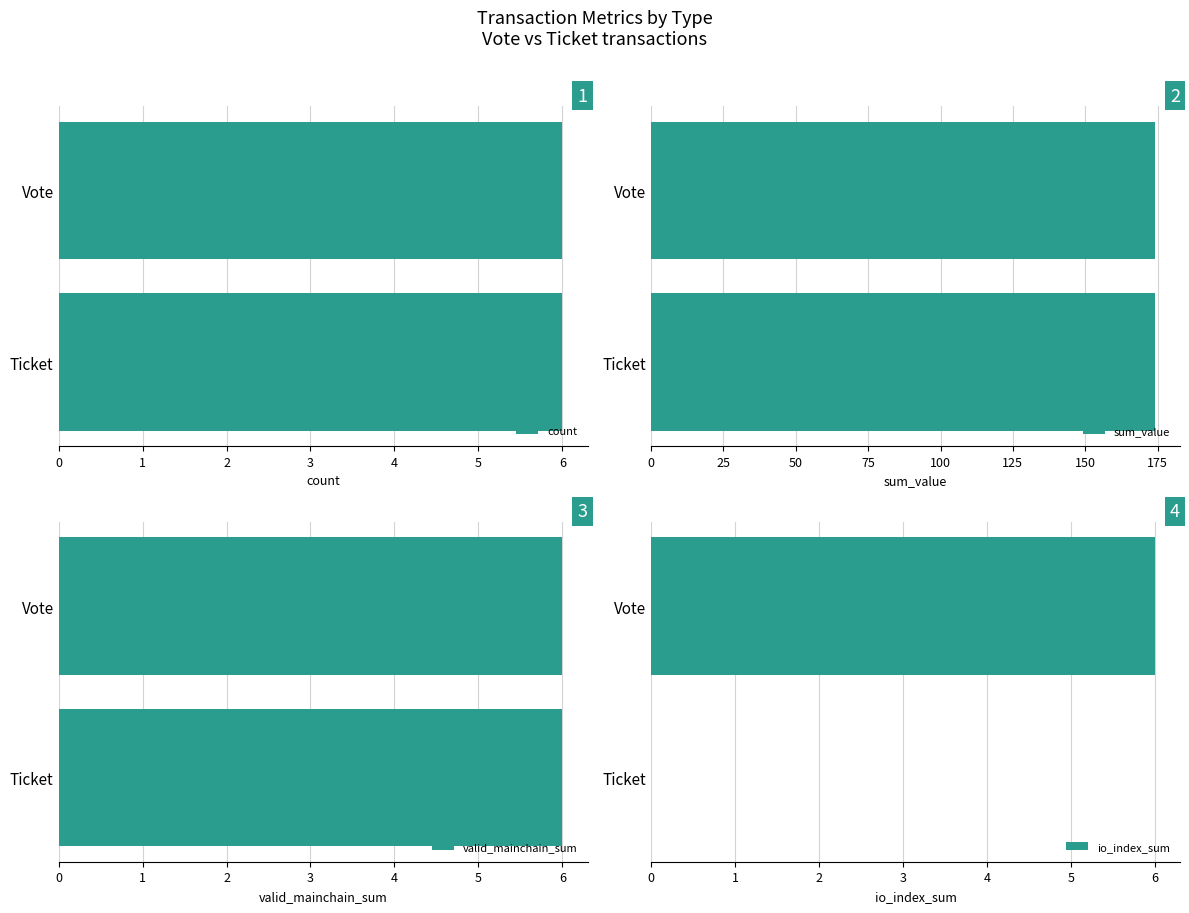

What is the sum of the io_index_sum values at Ticket and Vote?

6